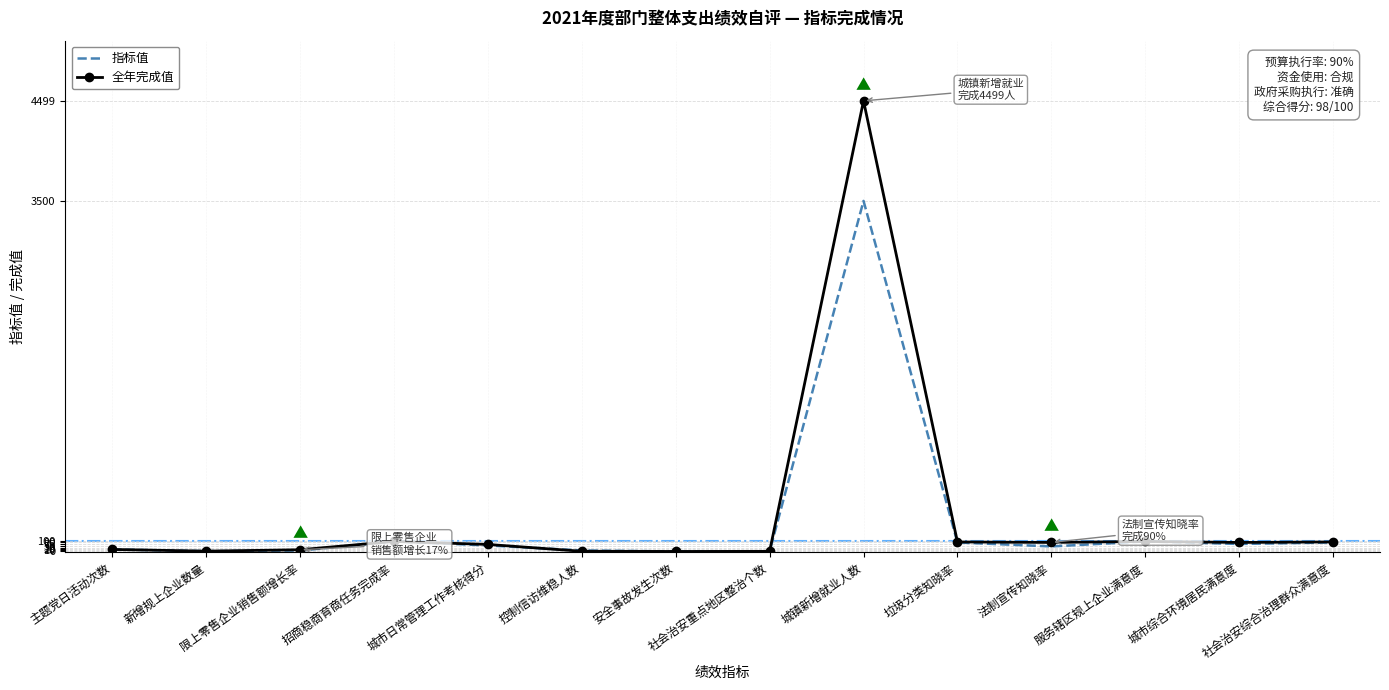

What is the maximum value shown in the chart?

4499